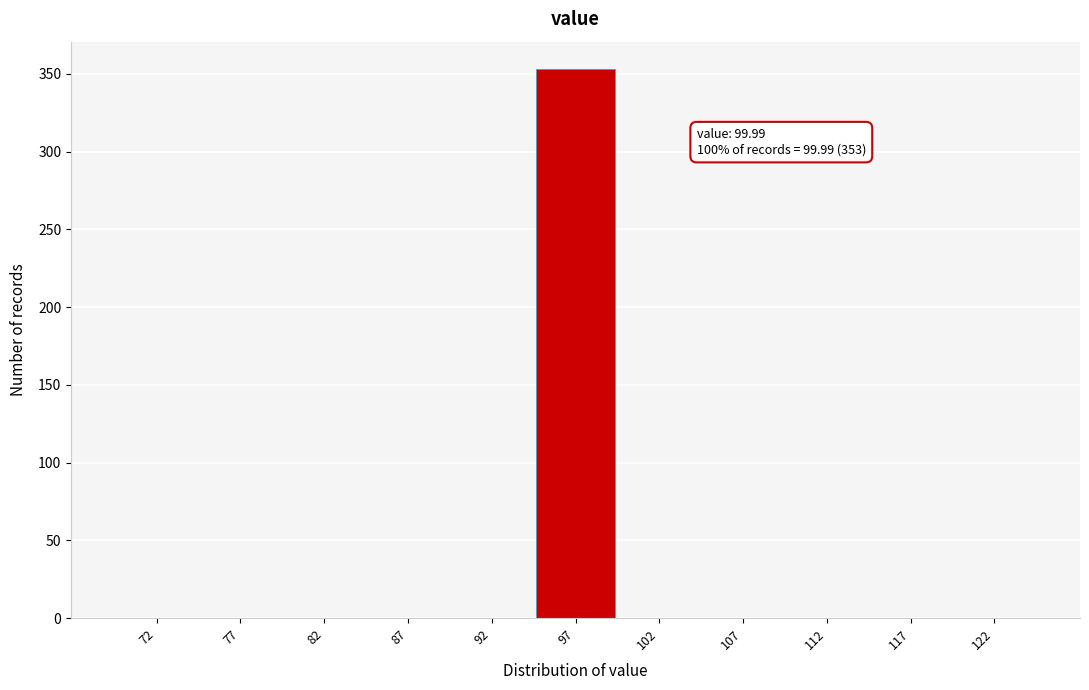

Which range on the x-axis has the tallest bar?

95 to 100